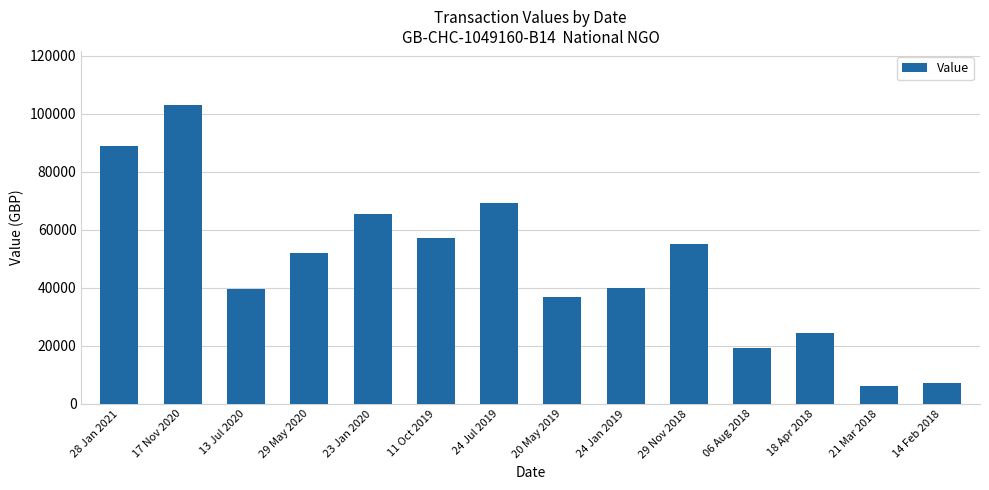

What is the minimum value shown in the chart?

5975.0